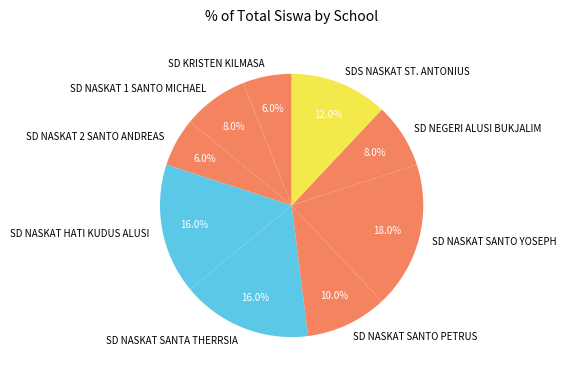

To the nearest percent, what is the difference between the largest and smallest slice percentages?

12%